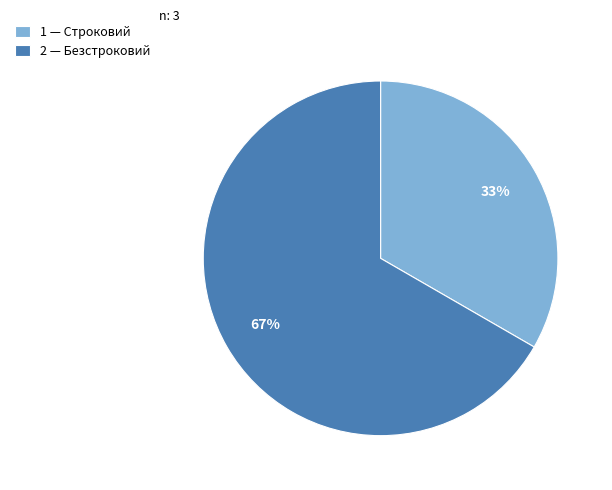

What percentage is the 2 — Безстроковий slice, to the nearest percent?

67%